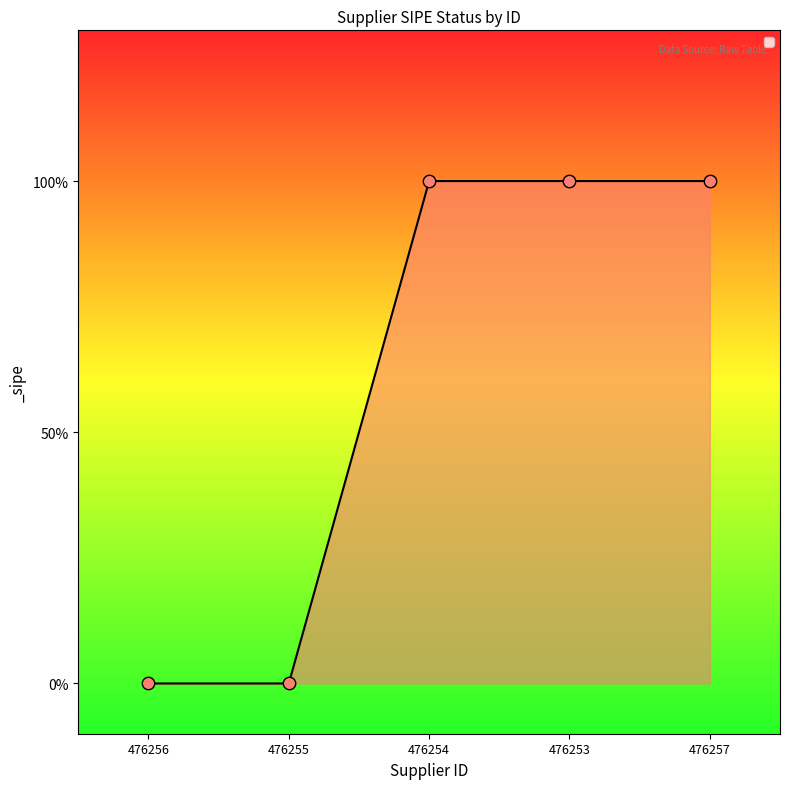

Approximately how many times larger is the value at 476257 compared to 476254?

1.0